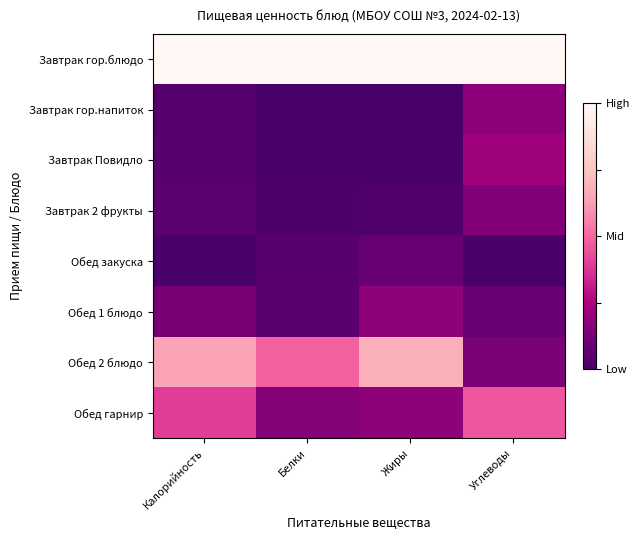

Between Калорийность and Белки, which is larger?

Калорийность